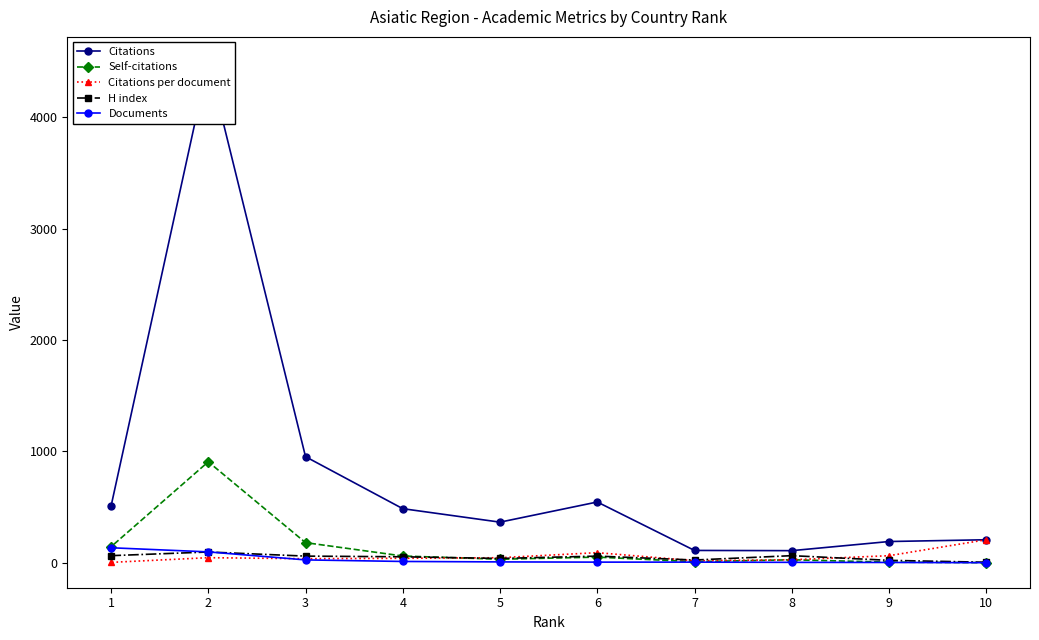

What is the sum of the Self-citations values at 6 and 4?

112.0